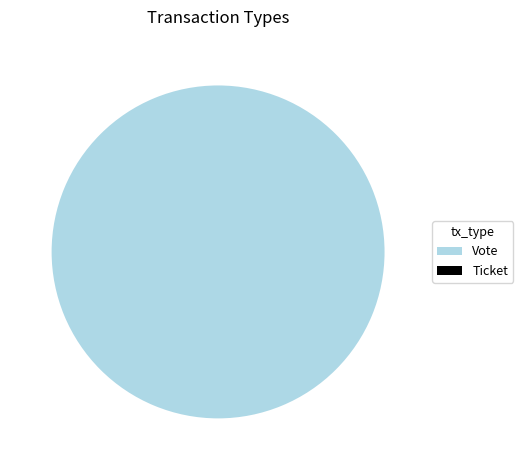

True or false: Ticket accounts for 1% of the total.

False